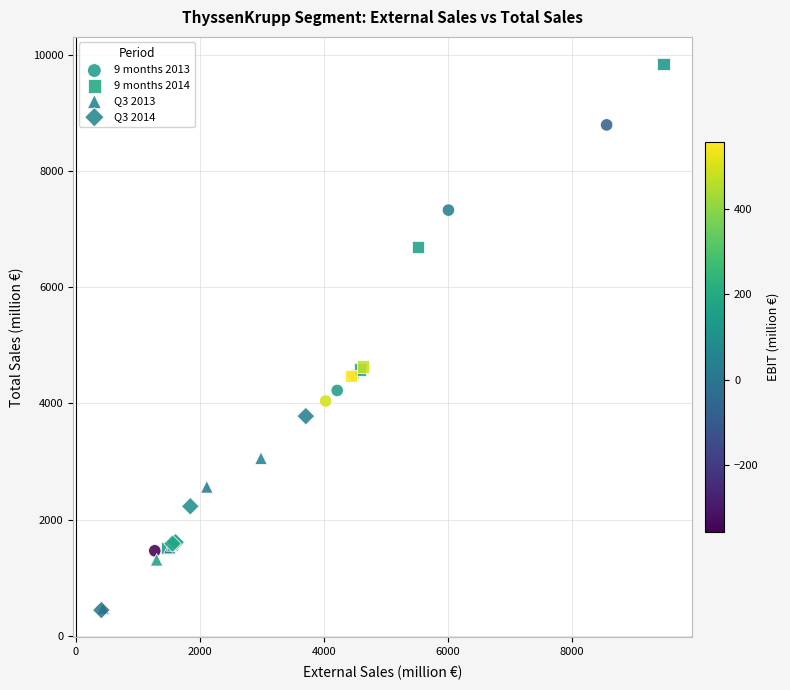

Which series has the widest spread of Y values?

9 months 2014